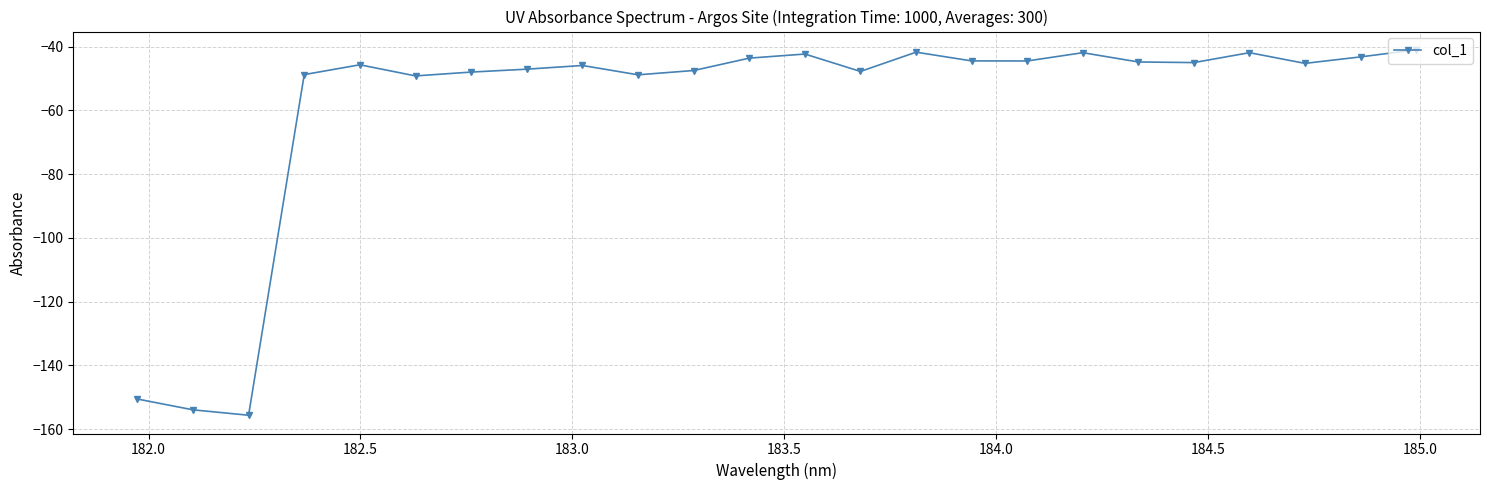

What is the minimum value shown in the chart?

-155.6